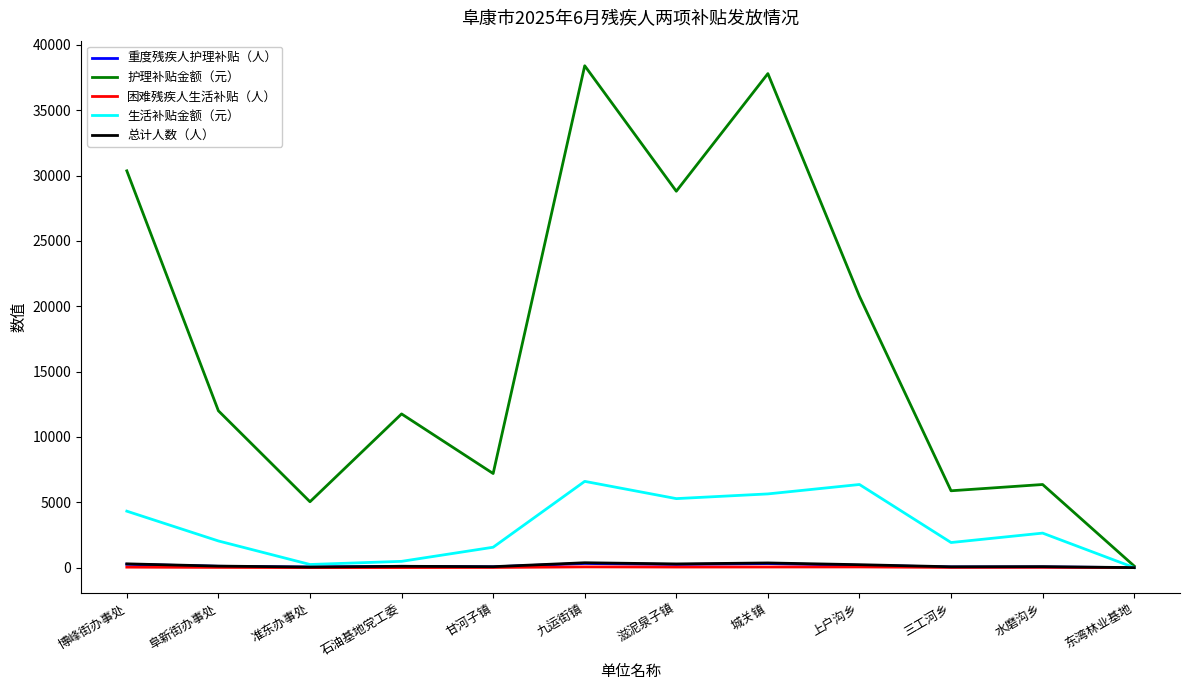

Does the chart display data point markers on the line(s)?

No